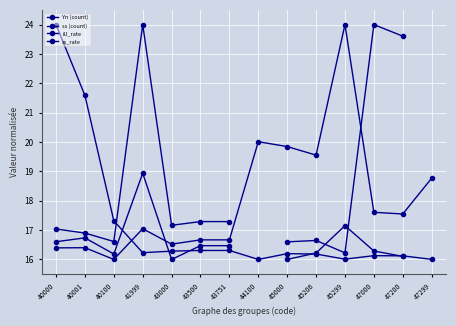

How many times do ss (count) and Yn (count) cross each other?

1